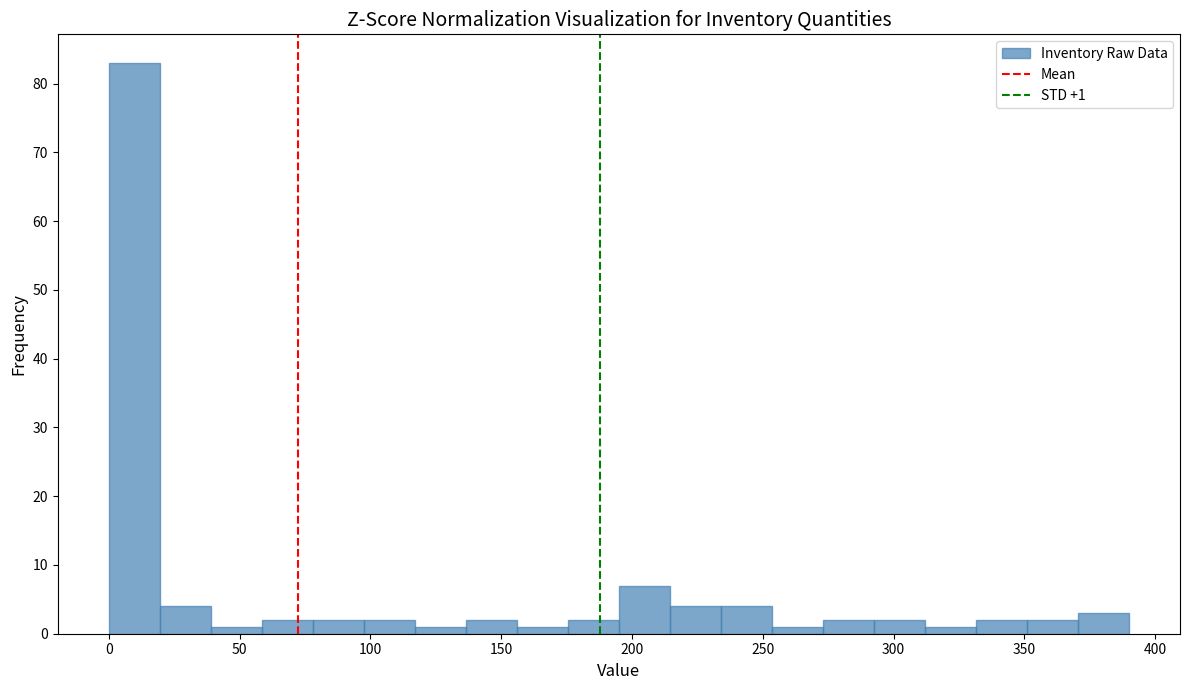

Read against the x-axis, roughly where is the centre of the tallest bar?

10